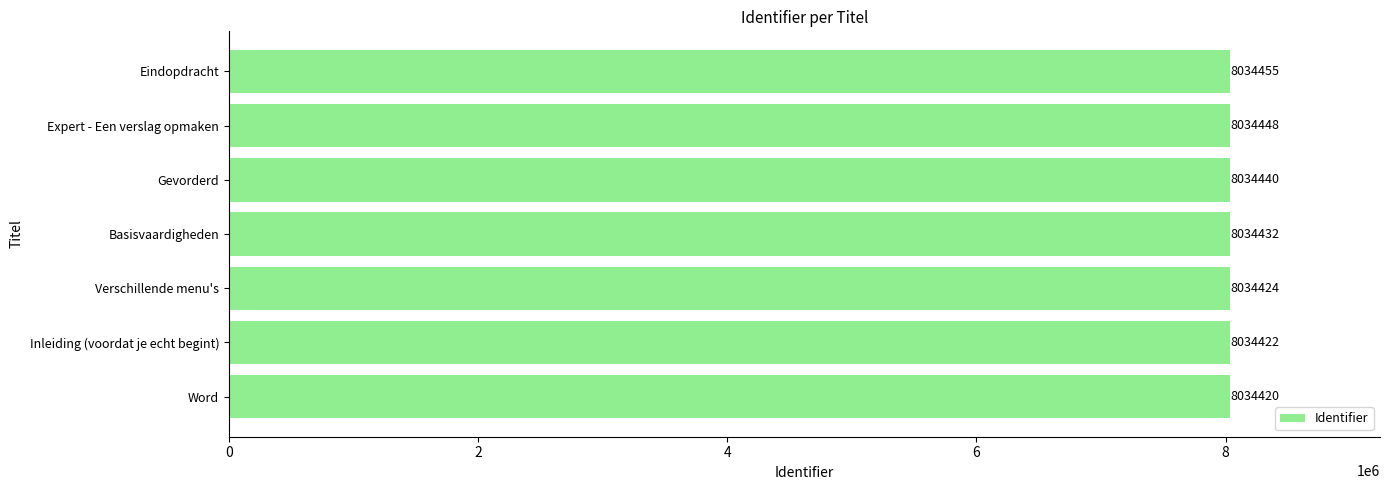

Reading bottom to top, what are all the values shown in this chart?

8034420	8034422	8034424	8034432	8034440	8034448	8034455